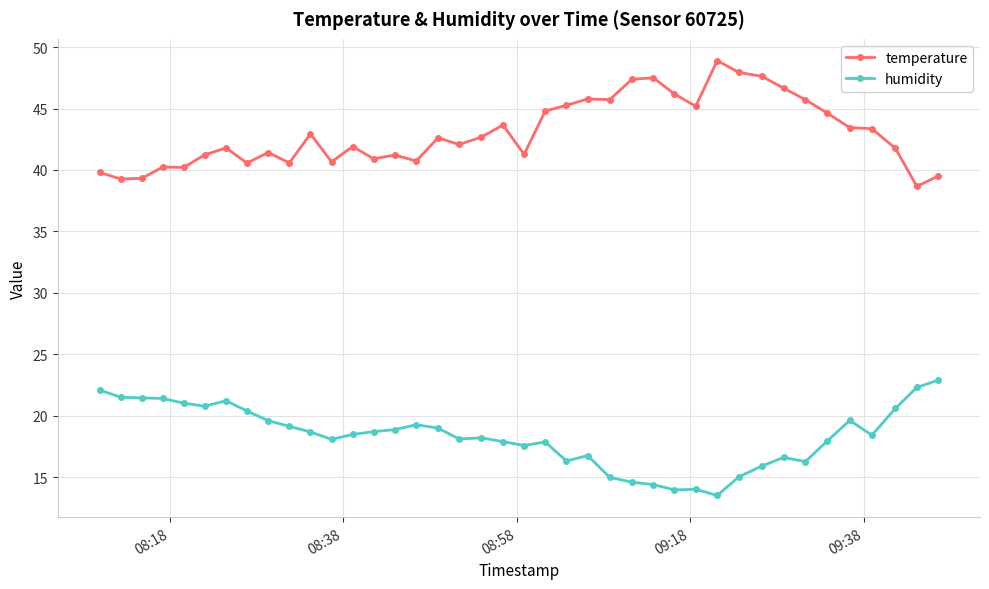

Rank the series by their average value, from highest to lowest.

temperature, humidity